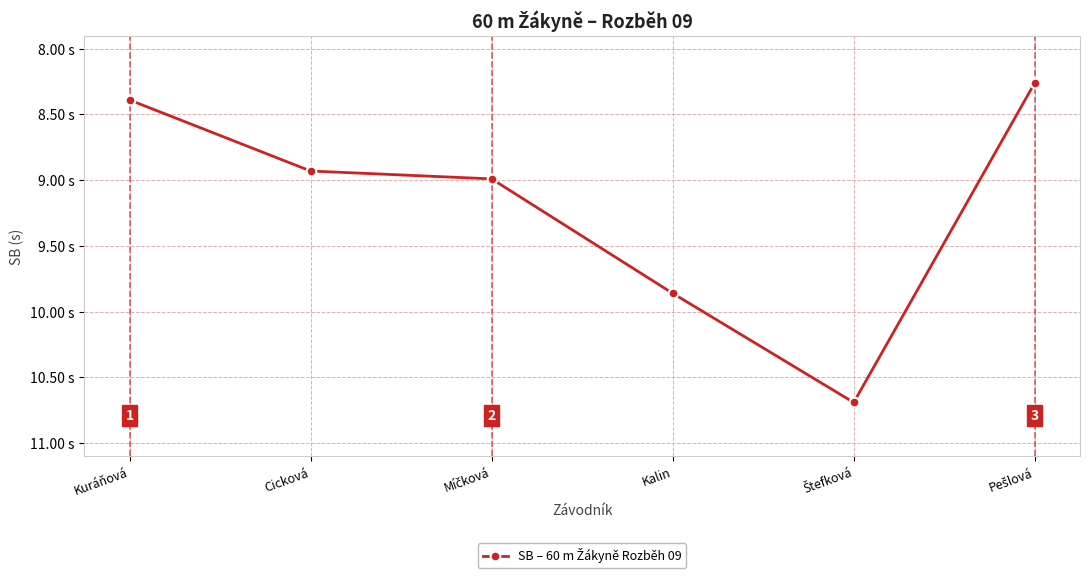

What is the difference between the maximum and second lowest values?

2.3